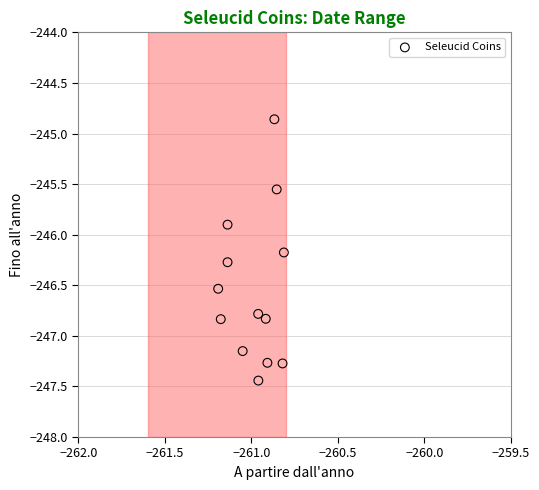

What Y value in the scatter plot is closest to -246?

-245.9